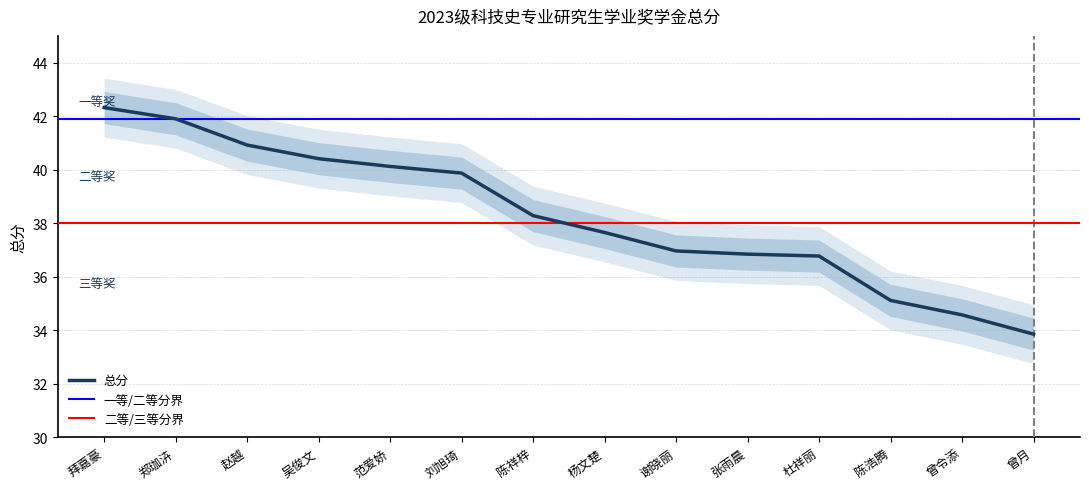

Does the chart have visible grid lines?

Yes